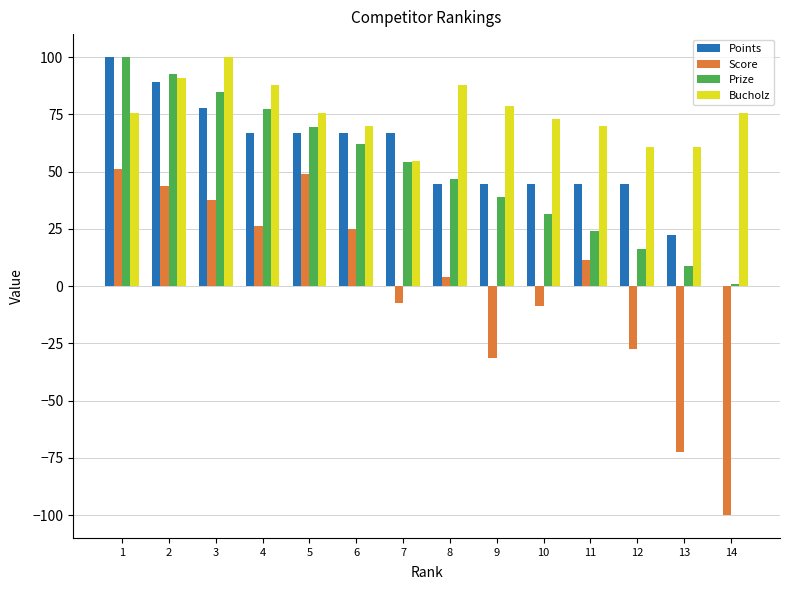

What is the total value across all series at 11?

149.2